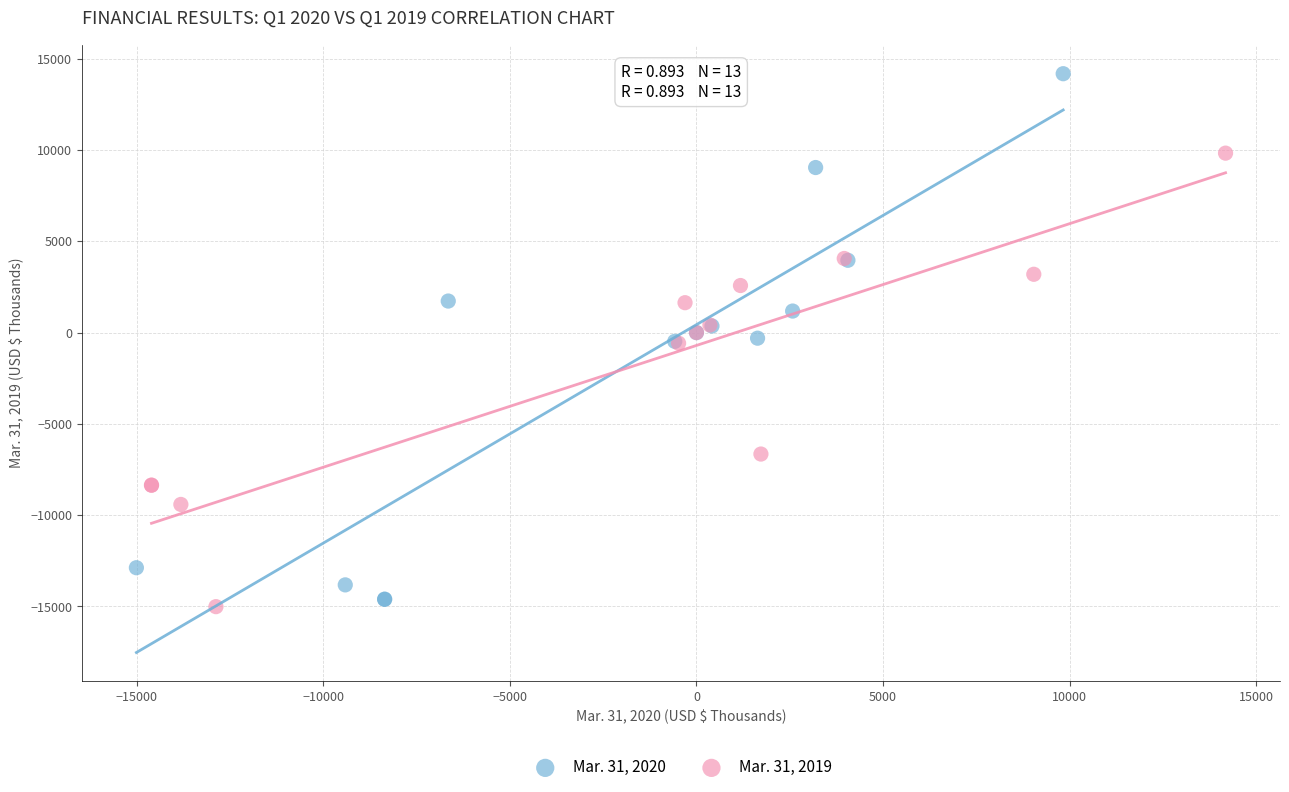

Which series has the widest spread of Y values?

Mar. 31, 2020